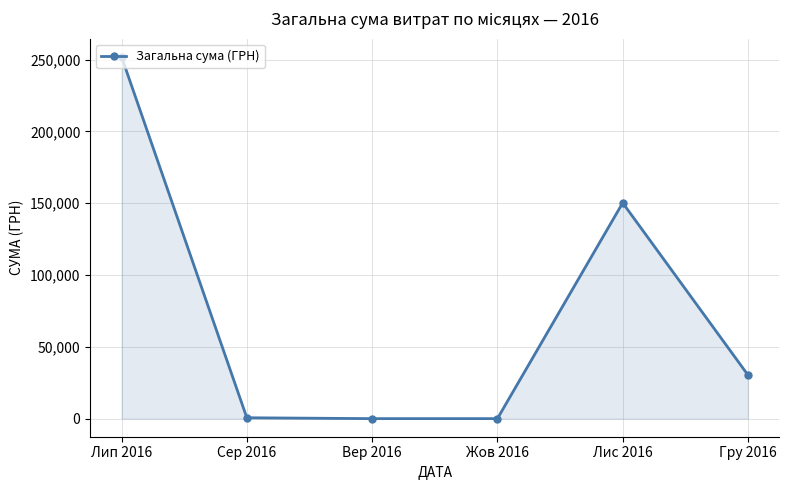

What is the label of the 3rd point from the right?

Жов 2016